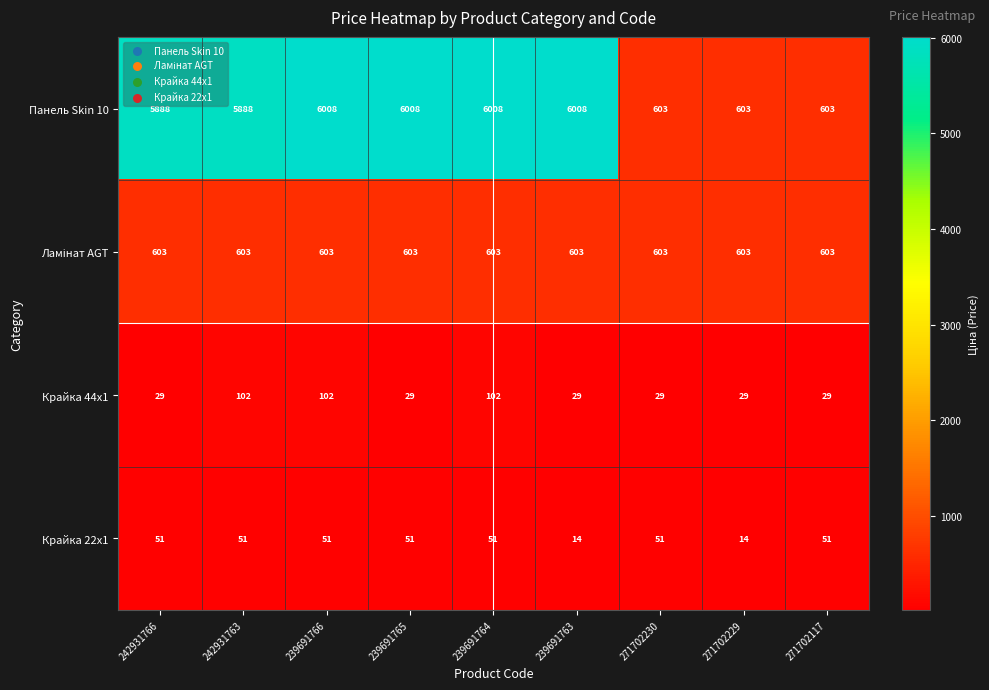

At how many categories does at least one series exceed 1690?

6